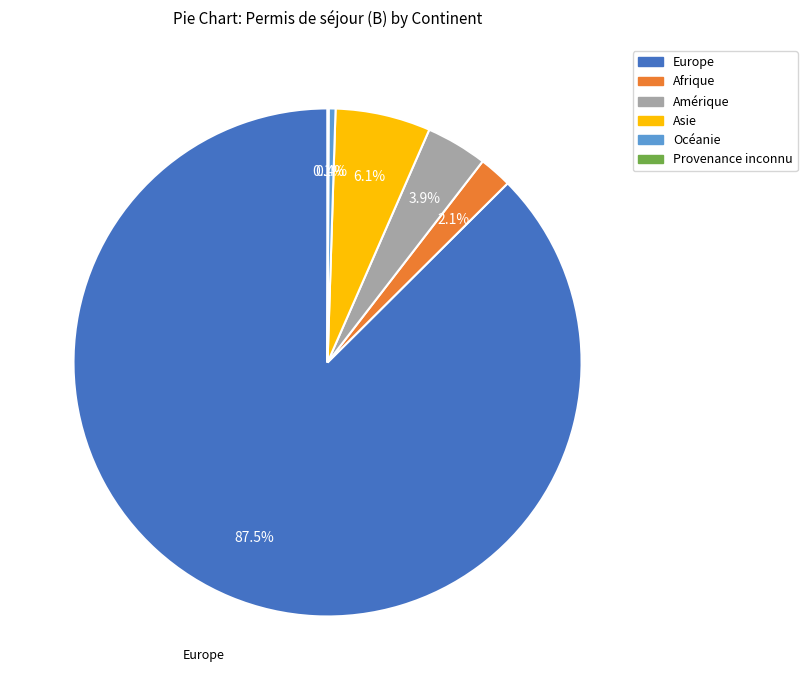

Which category accounts for the majority?

Europe